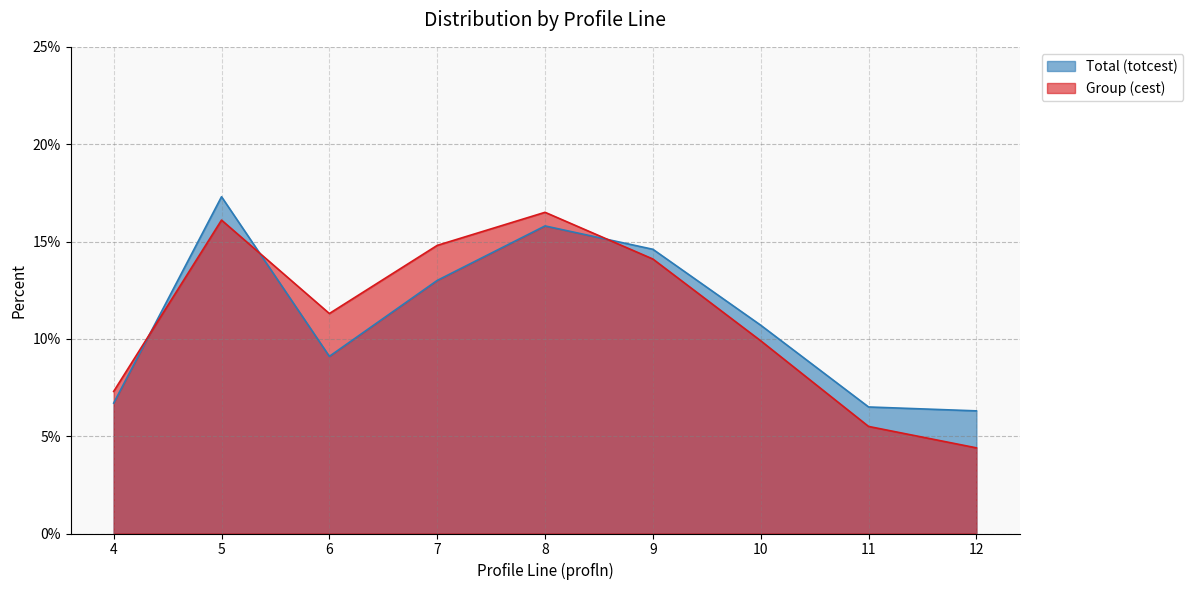

What is the minimum value for Total (totcest)?

6.3